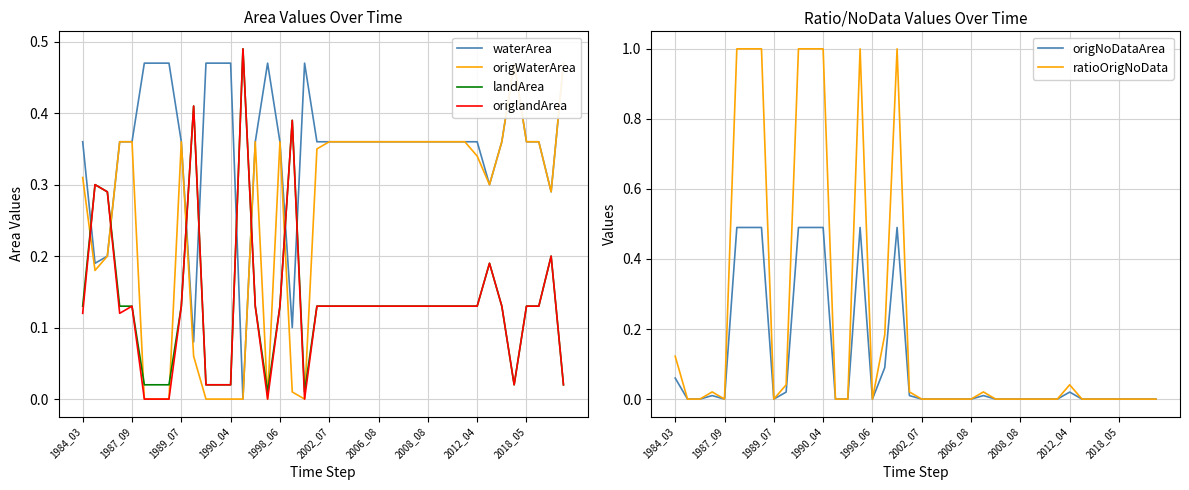

What is the maximum value shown in the chart?

1.0